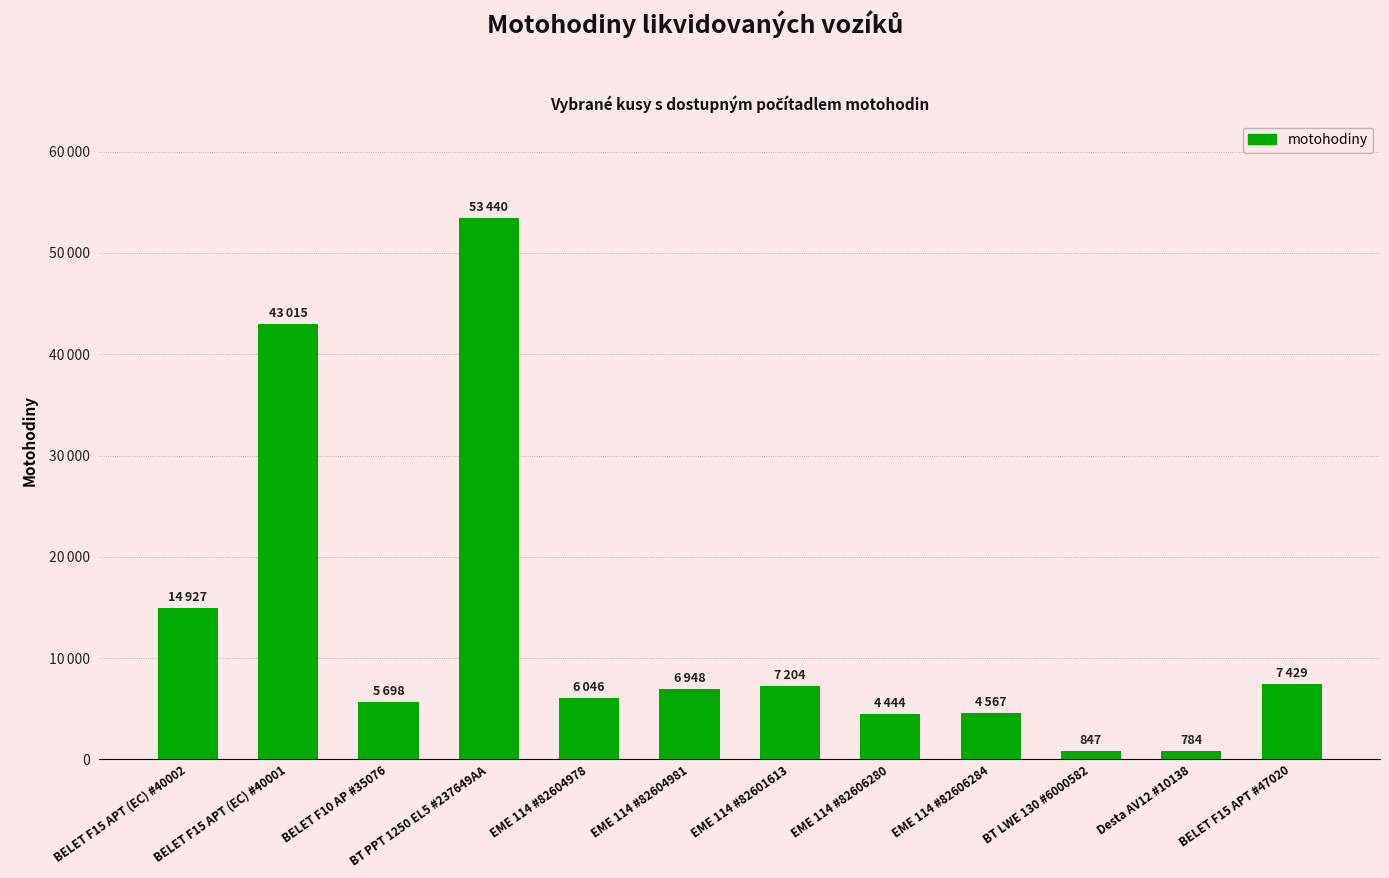

List the labels in order of value, smallest first.

Desta AV12 #10138, BT LWE 130 #6000582, EME 114 #82606280, EME 114 #82606284, BELET F10 AP #35076, EME 114 #82604978, EME 114 #82604981, EME 114 #82601613, BELET F15 APT #47020, BELET F15 APT (EC) #40002, BELET F15 APT (EC) #40001, BT PPT 1250 EL5 #237649AA